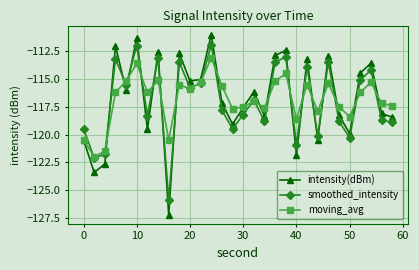

What is the sum of all smoothed_intensity values?

-3510.1